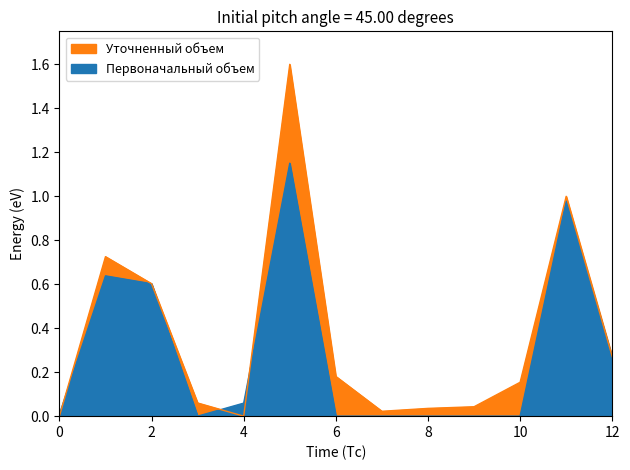

Between which two adjacent categories do Первоначальный объем and Уточненный объем first intersect?

0 and 1